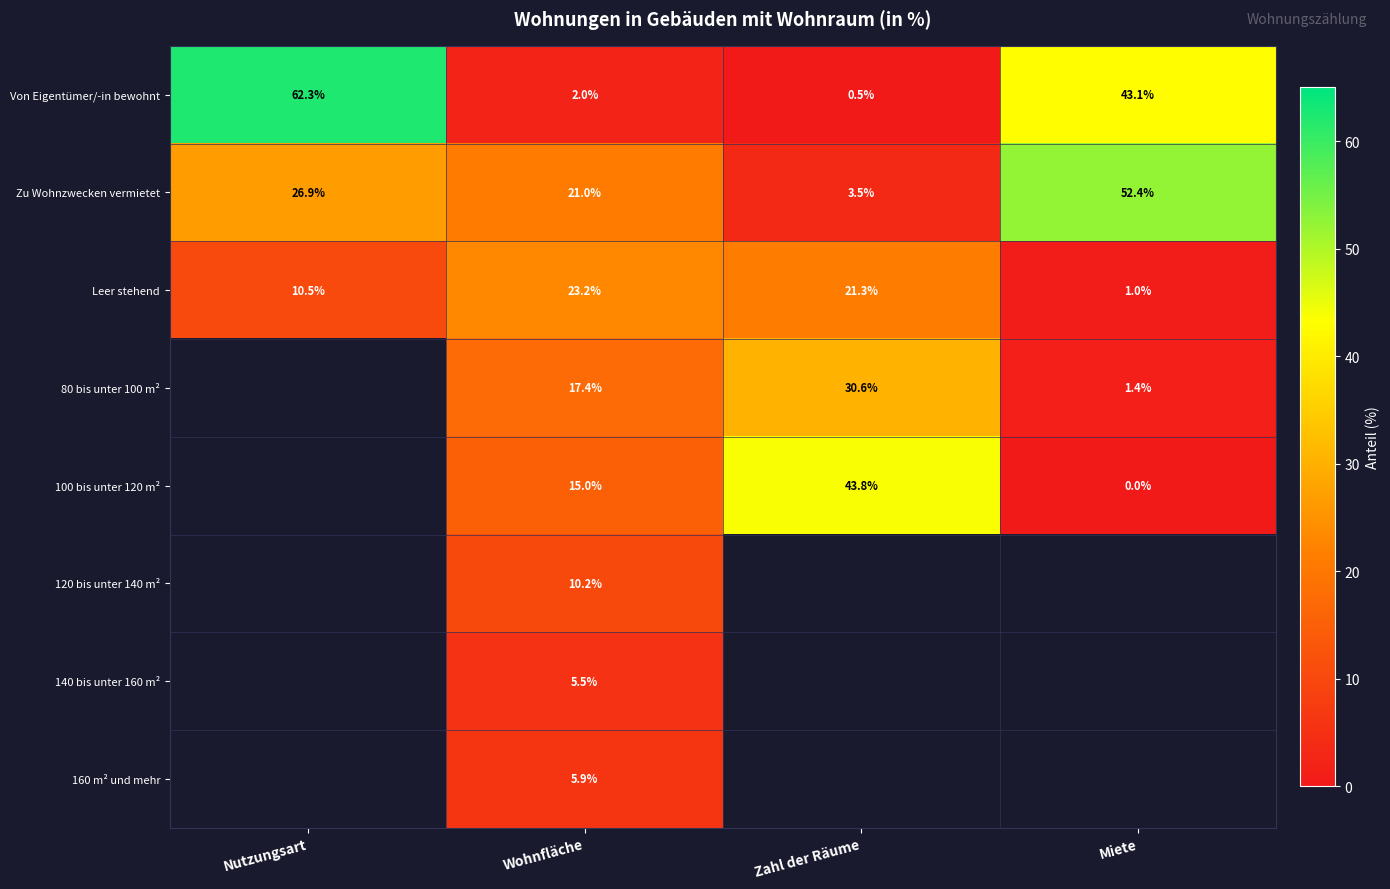

At which category does the chart reach its minimum across all series?

Miete